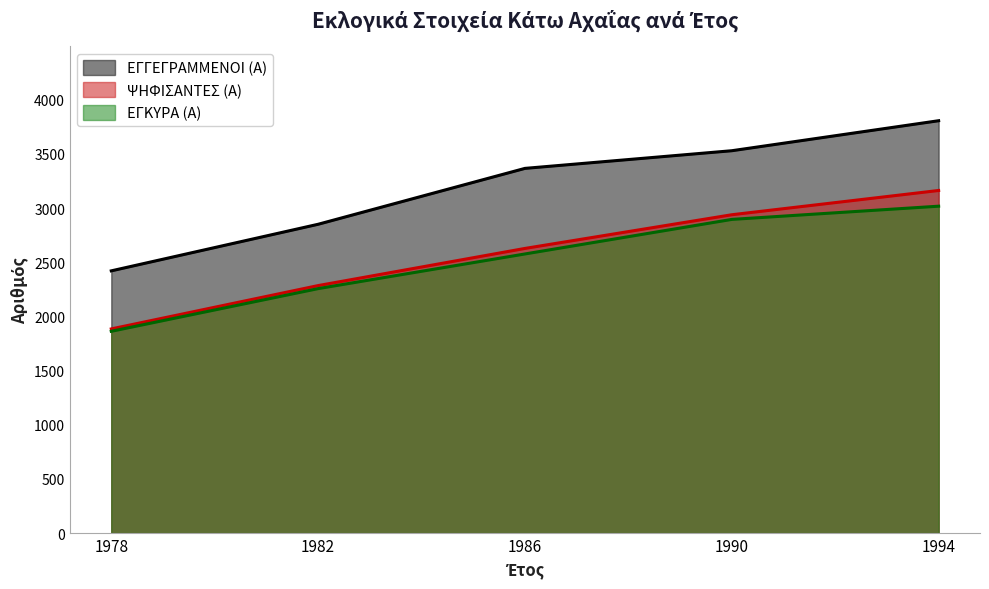

What is the difference between the ΨΗΦΙΣΑΝΤΕΣ (Α) values at 1982 and 1978?

400